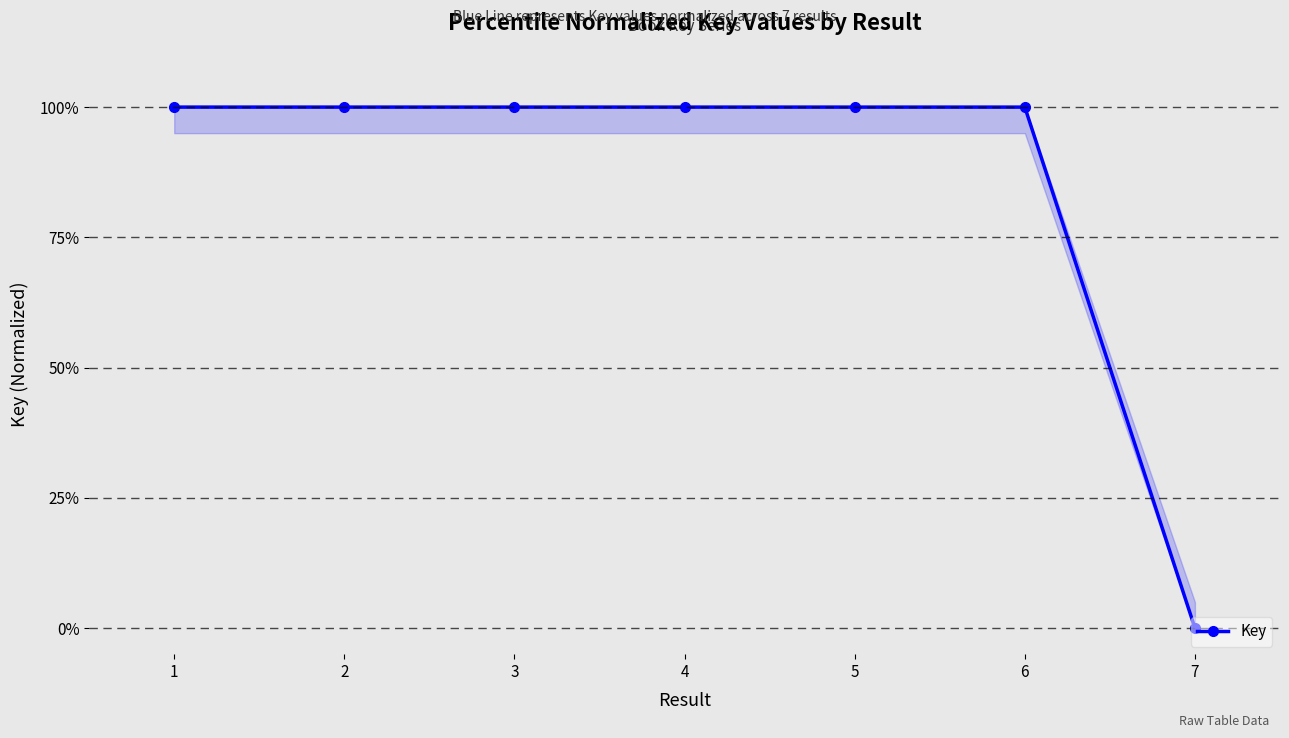

Is this an area chart (filled region under the line)?

Yes